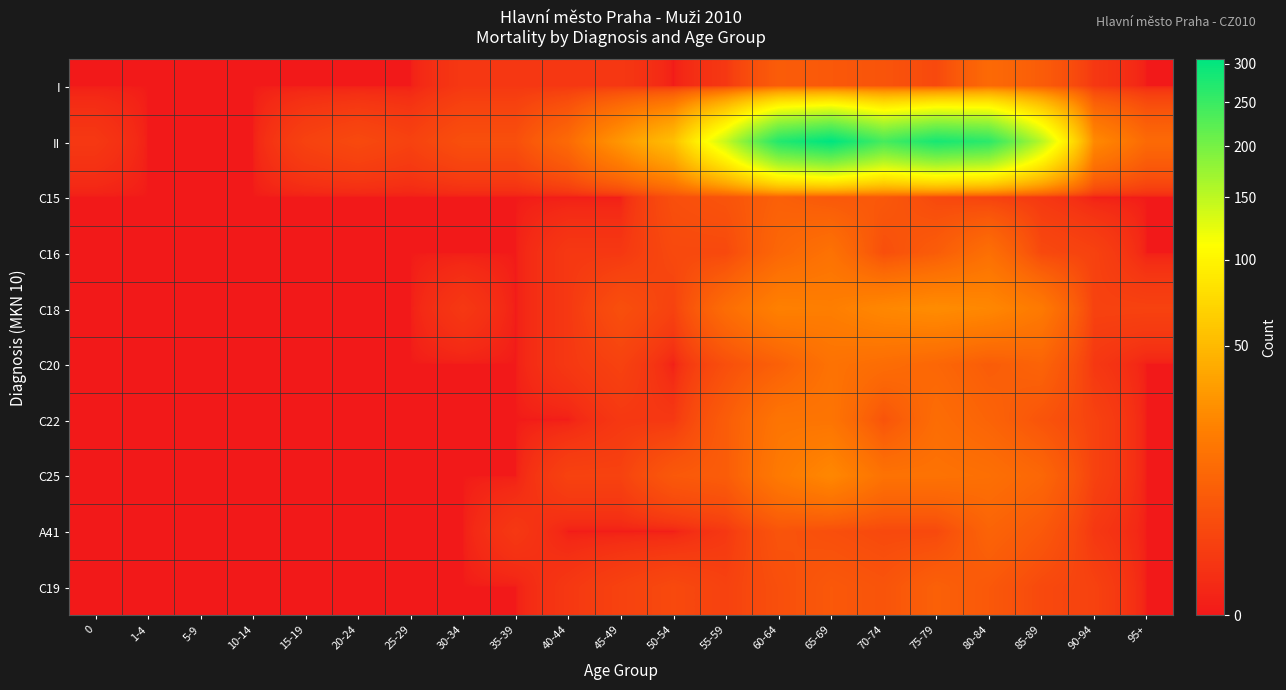

Between 40-44 and 50-54, which is larger?

40-44